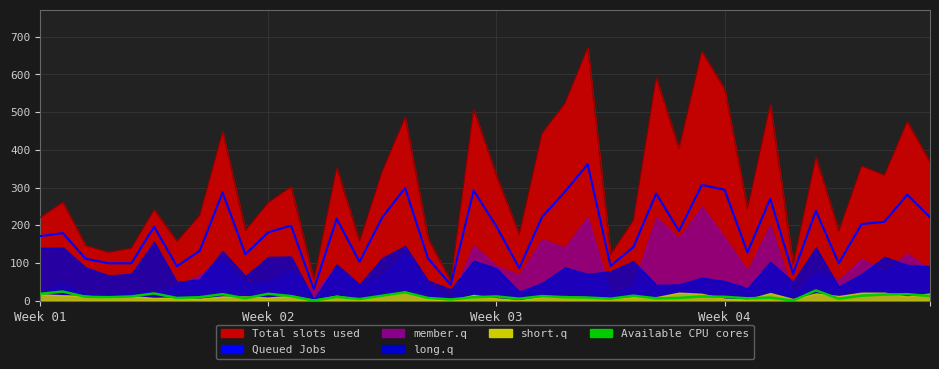

What is the sum of all Available CPU cores values?

429